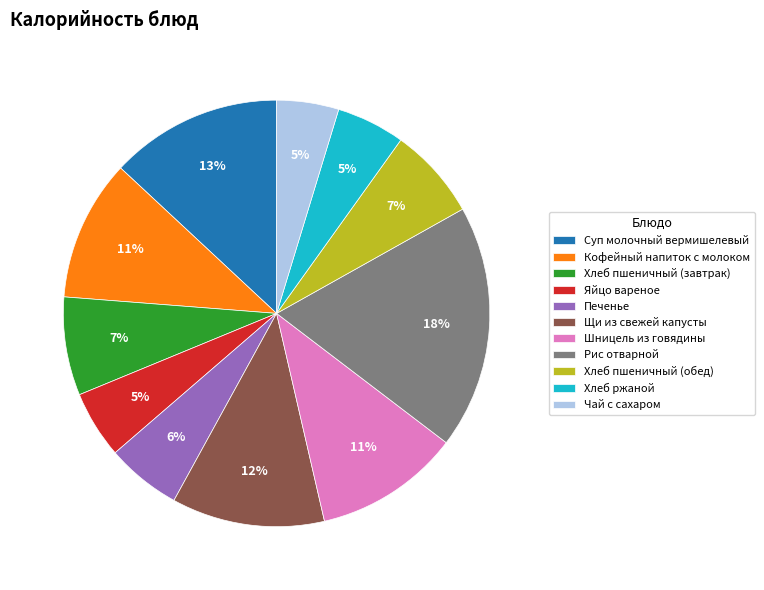

To the nearest percent, what is the combined percentage of Щи из свежей капусты and Хлеб пшеничный (обед)?

19%